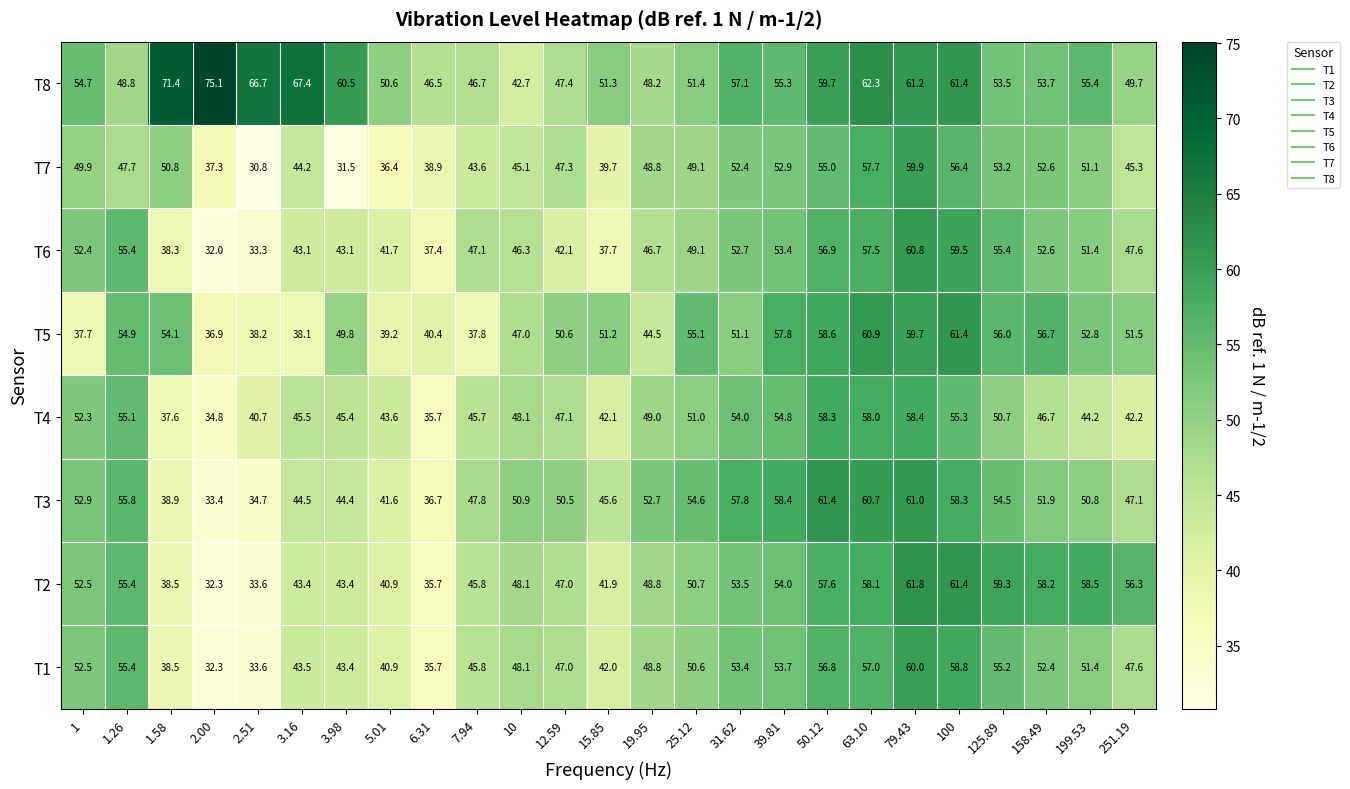

At which category does the chart reach its peak across all series?

2.00